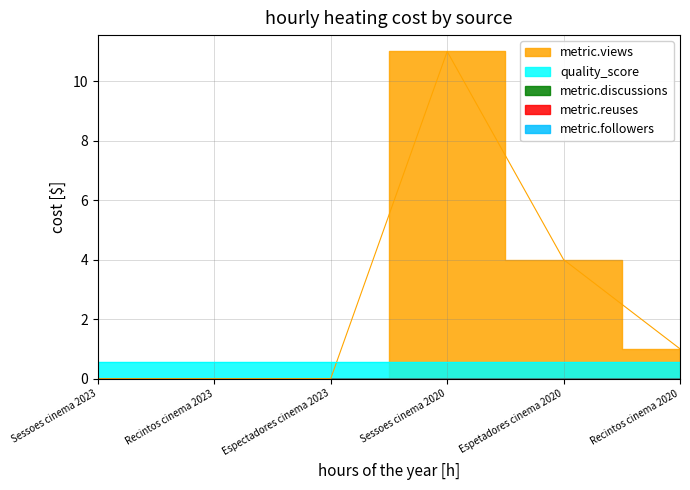

Does the chart display data point markers on the line(s)?

No